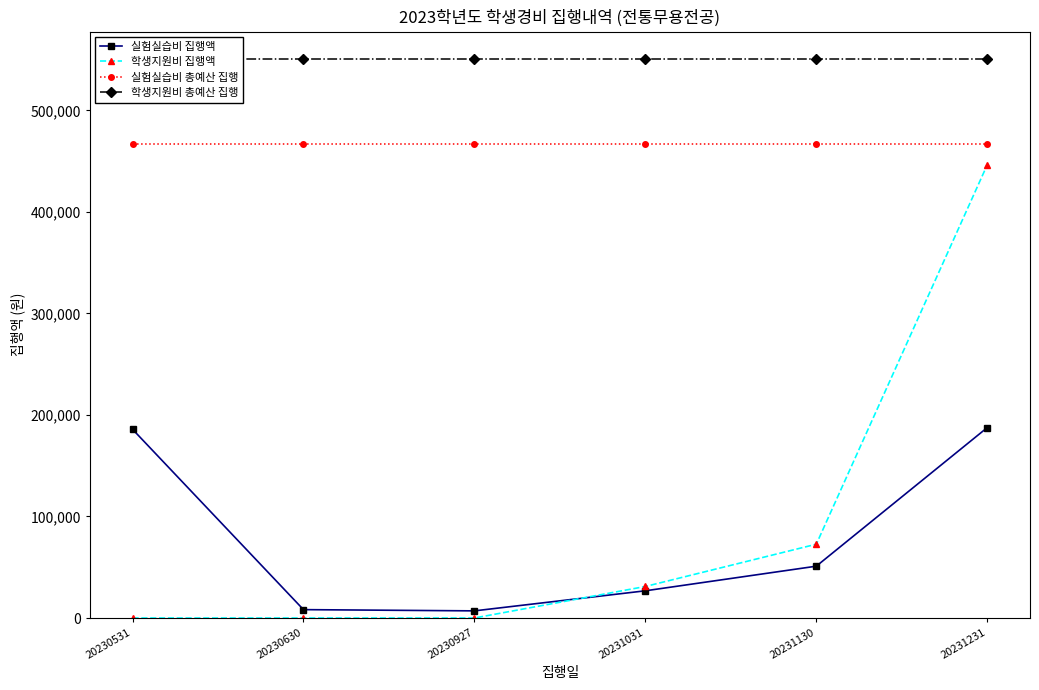

After their last crossing, which series has the higher values: 학생지원비 집행액 or 실험실습비 집행액?

학생지원비 집행액